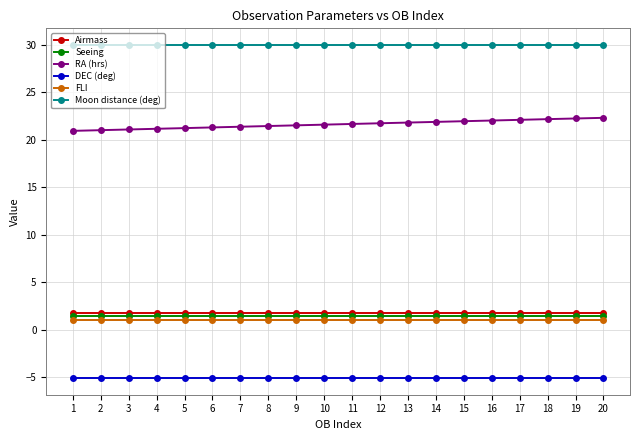

The RA (hrs) series shows 30.8 at 19. True or false?

False